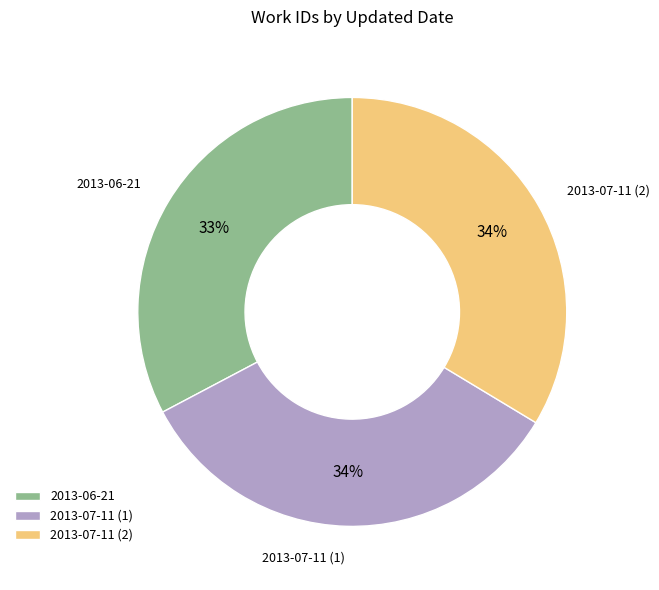

What is the ratio of the value at 2013-06-21 to the value at 2013-07-11 (2)?

1.0